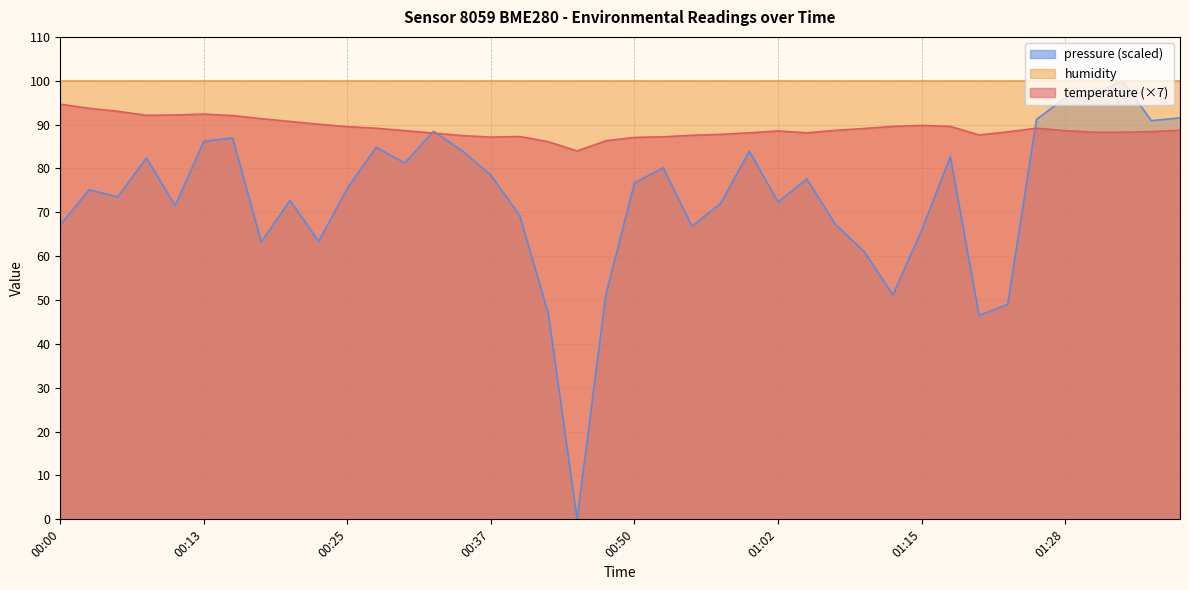

At which category does temperature reach its first local peak?

00:13